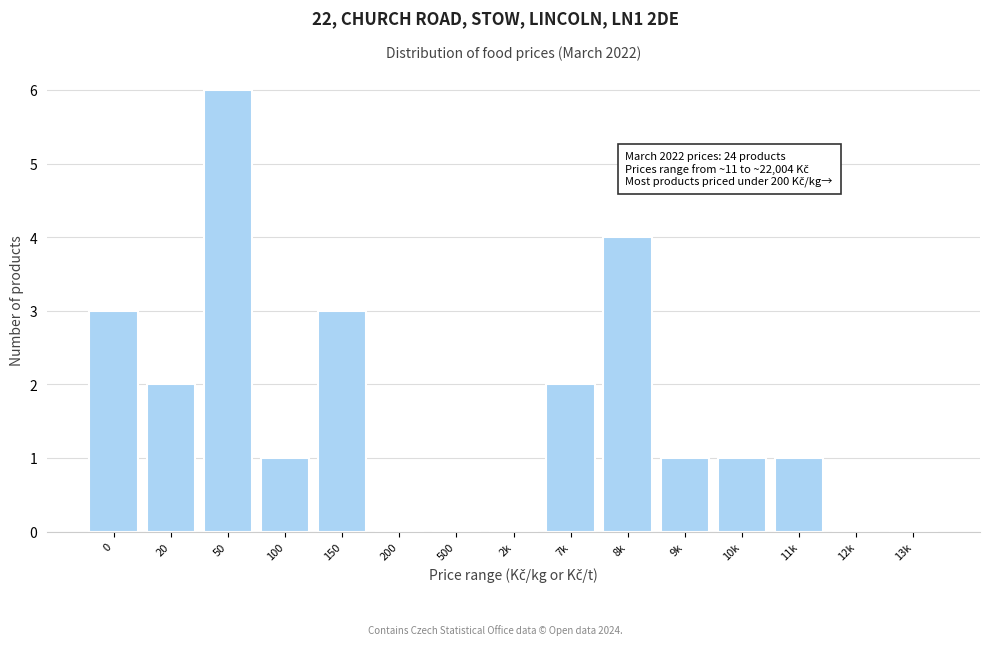

Reading left to right, list all the values displayed in this chart.

0=3	20=2	50=6	100=1	150=3	200=0	500=0	2k=0	7k=2	8k=4	9k=1	10k=1	11k=1	12k=0	13k=0